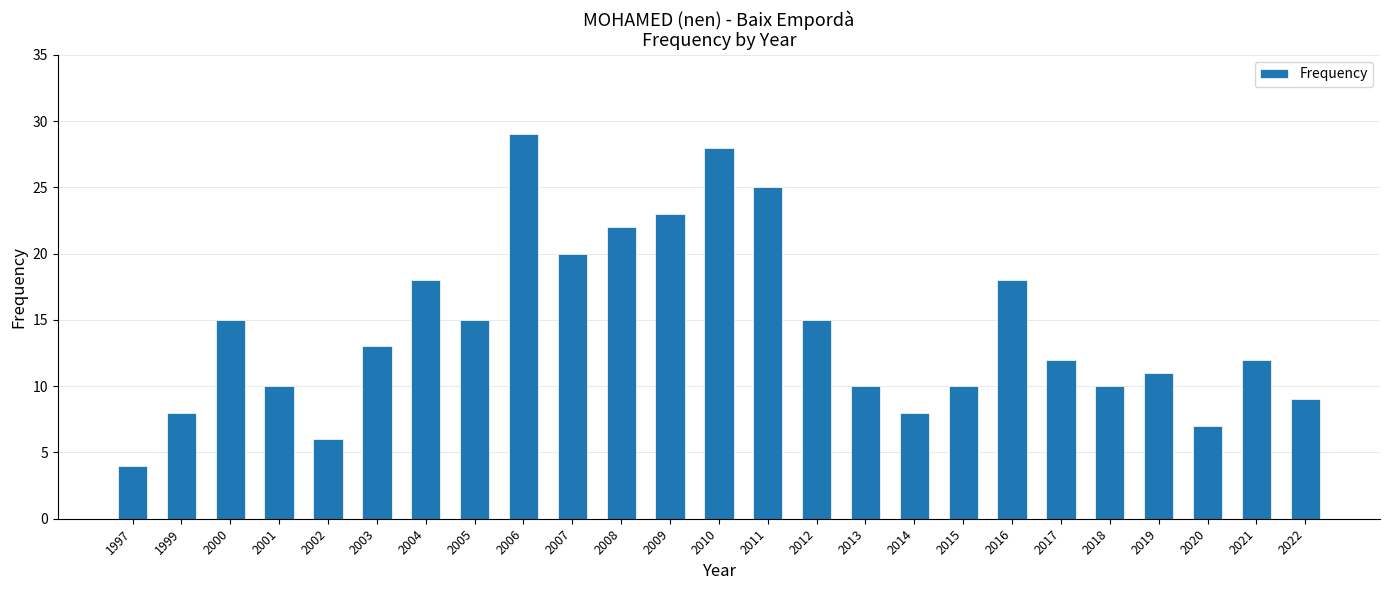

Approximately how many times larger is the value at 2009 compared to 2011?

0.9